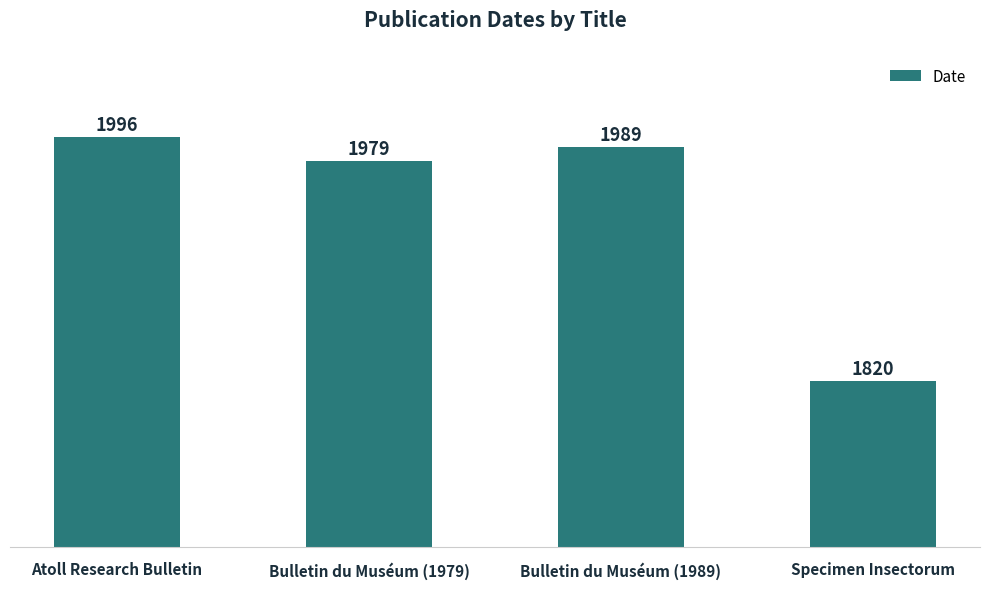

True or false: the data shows 567 at Bulletin du Muséum (1979).

False